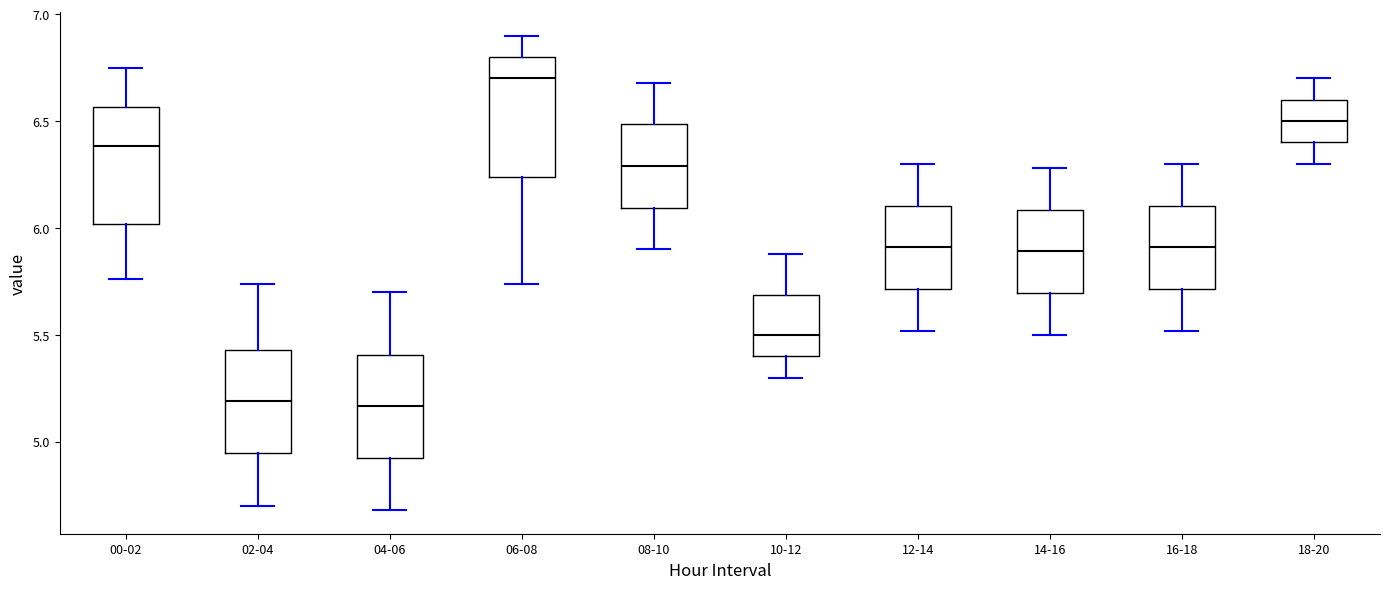

Which box's median line is the highest?

06-08